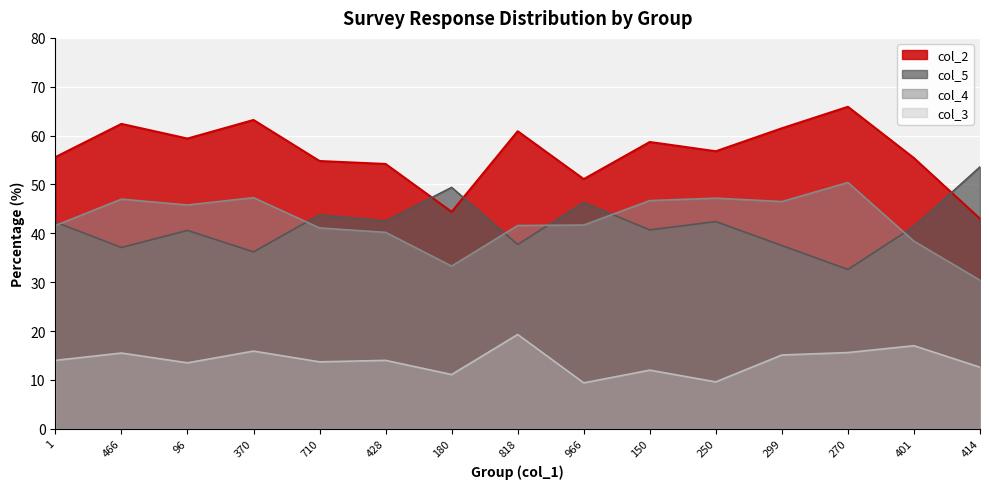

What is the greatest value displayed?

65.9